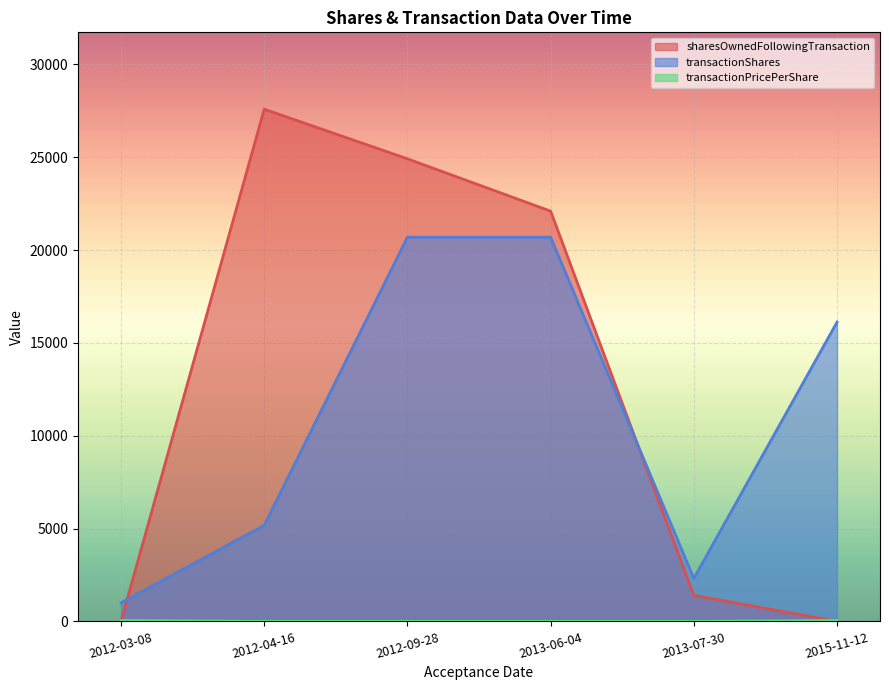

Rank the series by their maximum value, from highest to lowest.

sharesOwnedFollowingTransaction, transactionShares, transactionPricePerShare